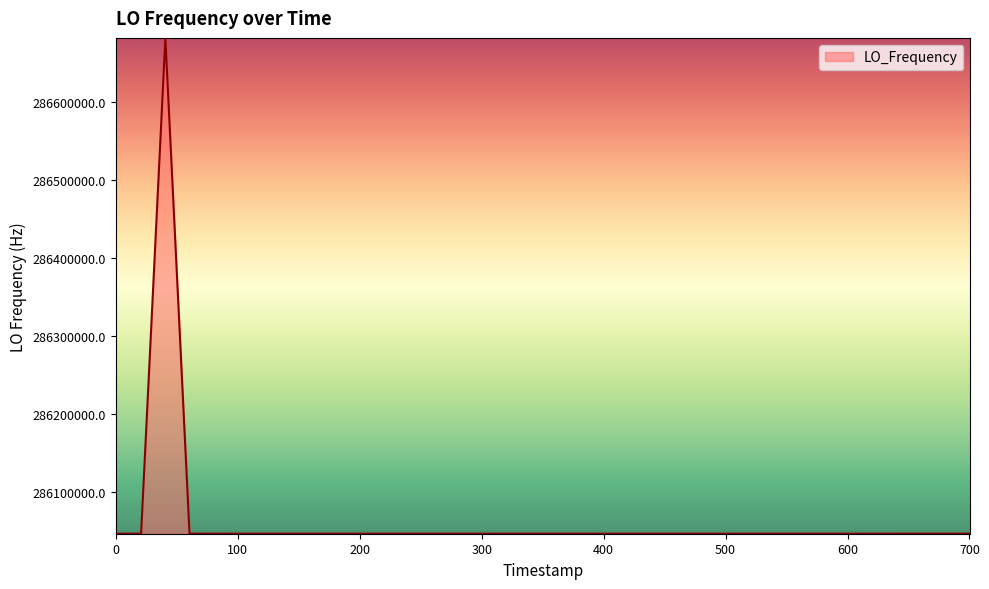

What is the greatest value displayed?

286682700.6